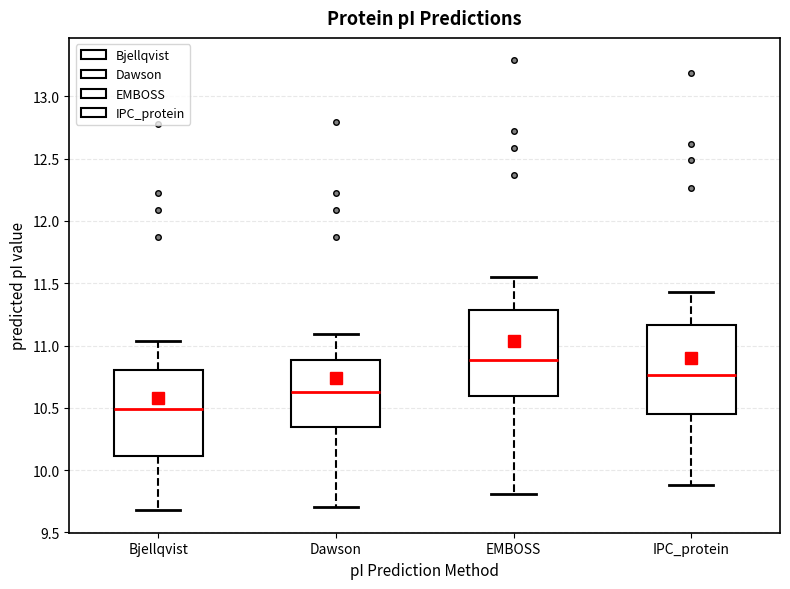

Which box's median line is the highest?

EMBOSS